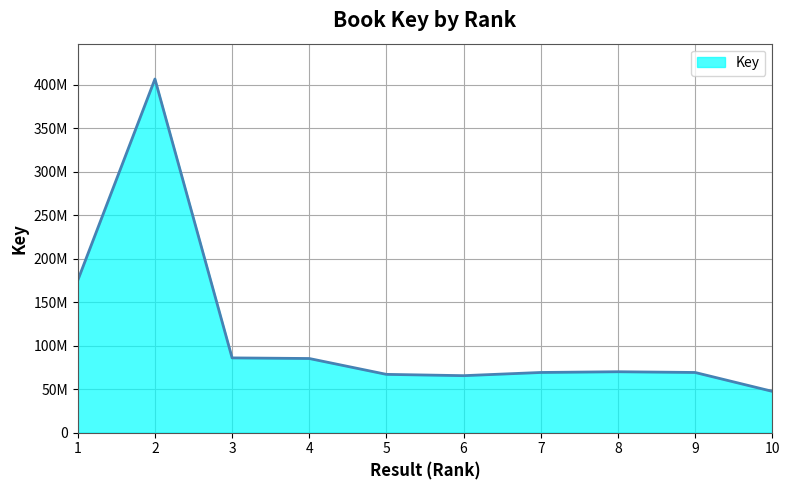

Reading left to right, what are all the values shown in this chart?

1=175102586	2=406316785	3=85936820	4=85224643	5=67006567	6=65520748	7=69183501	8=70024948	9=69182148	10=47516034